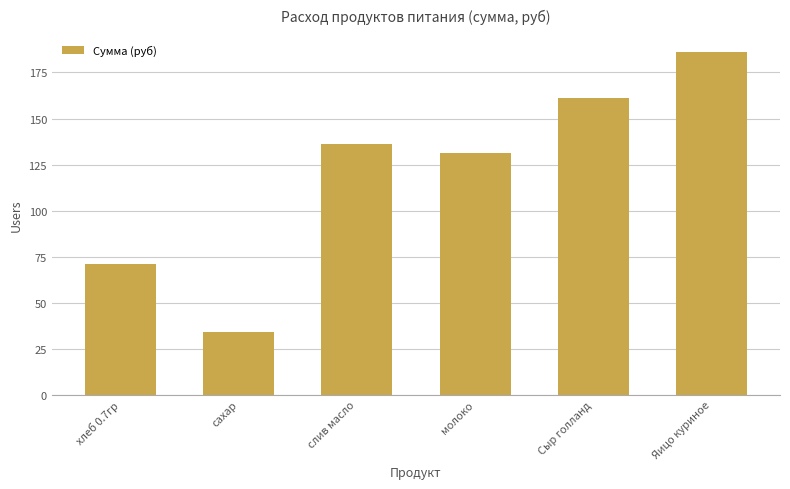

Between сахар and Сыр голланд, which is larger?

Сыр голланд